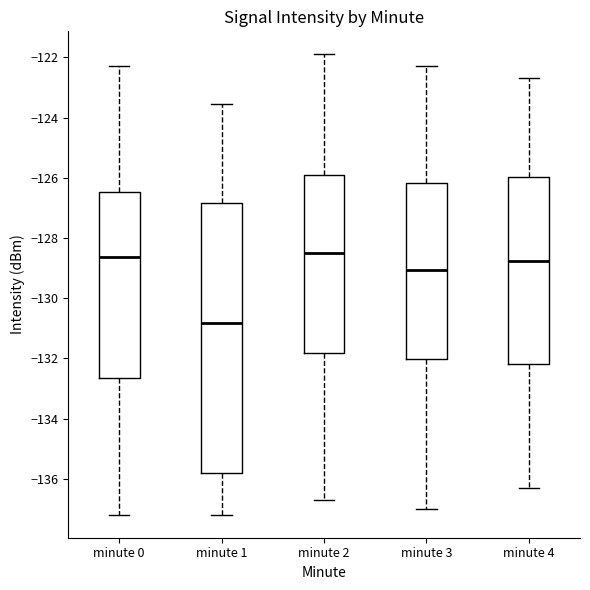

Which box is the tallest, from its lower edge to its upper edge?

minute 1